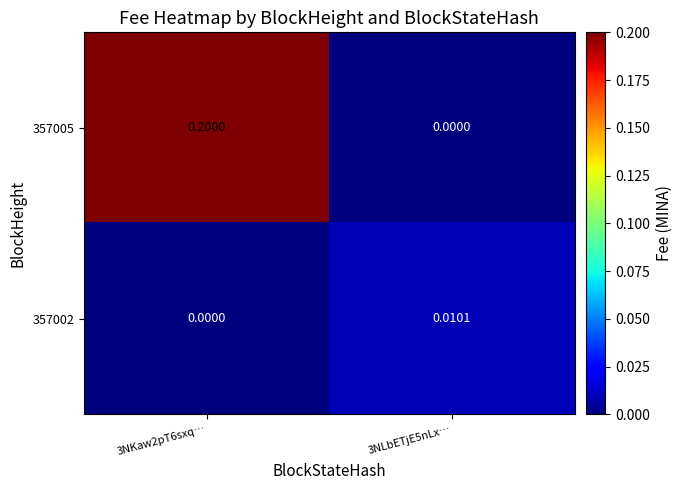

At how many categories does at least one series exceed 0?

2